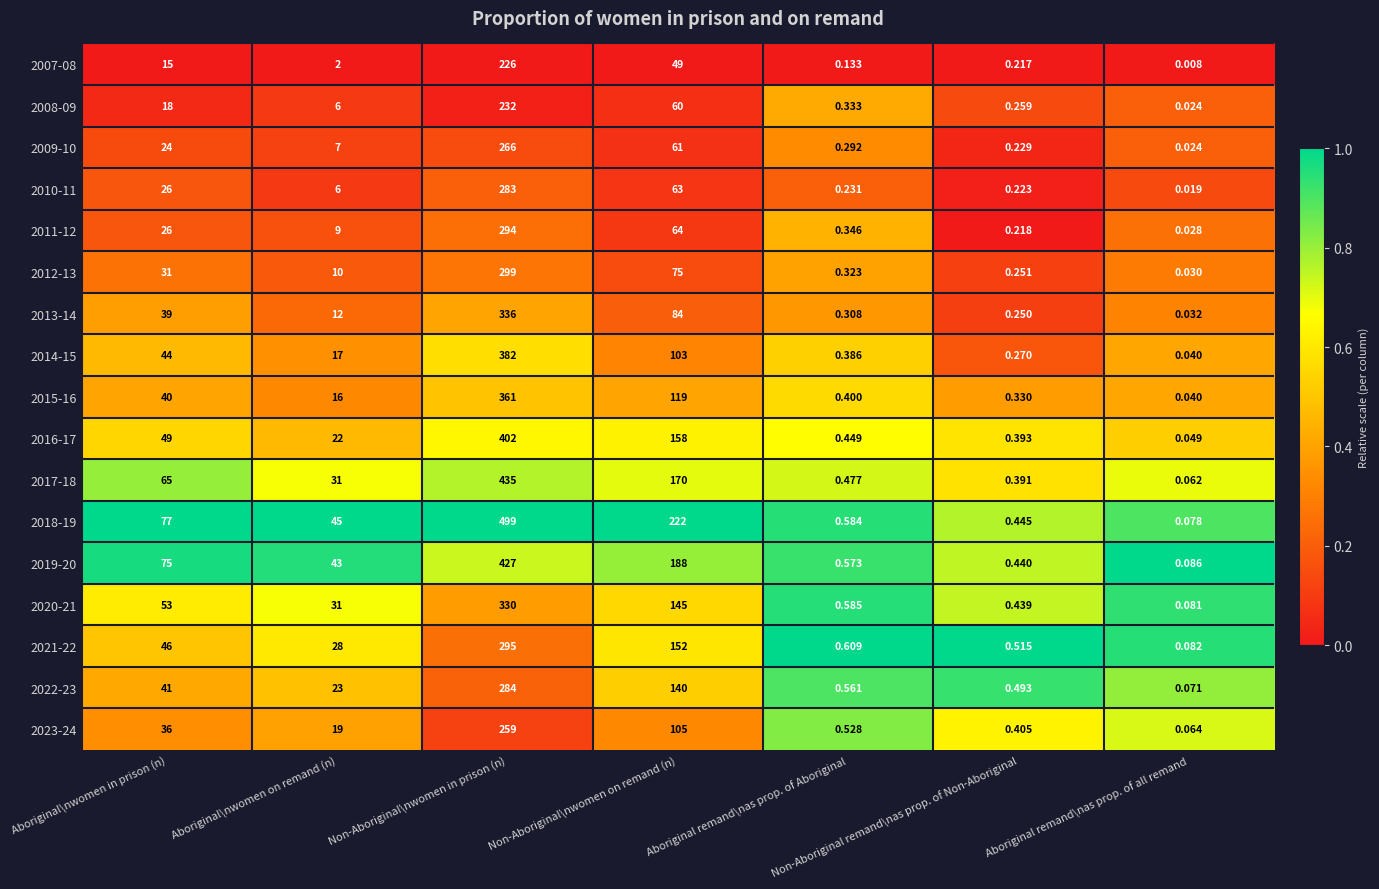

At which category does the chart reach its minimum across all series?

Aboriginal remand\nas prop. of all remand